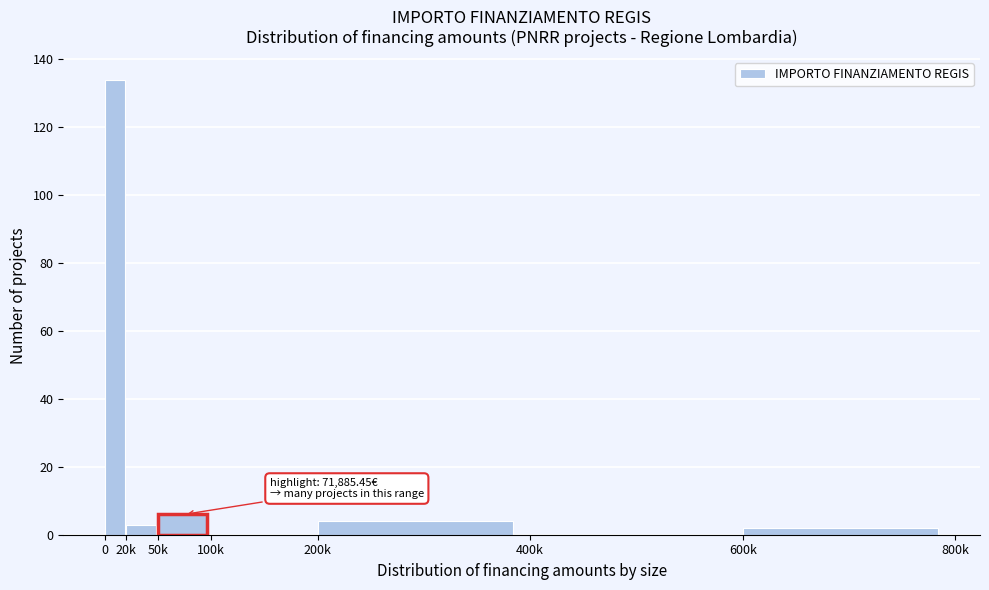

Reading right to left, extract all data points from this chart.

600k=2	400k=0	200k=4	100k=0	50k=6	20k=3	0=134